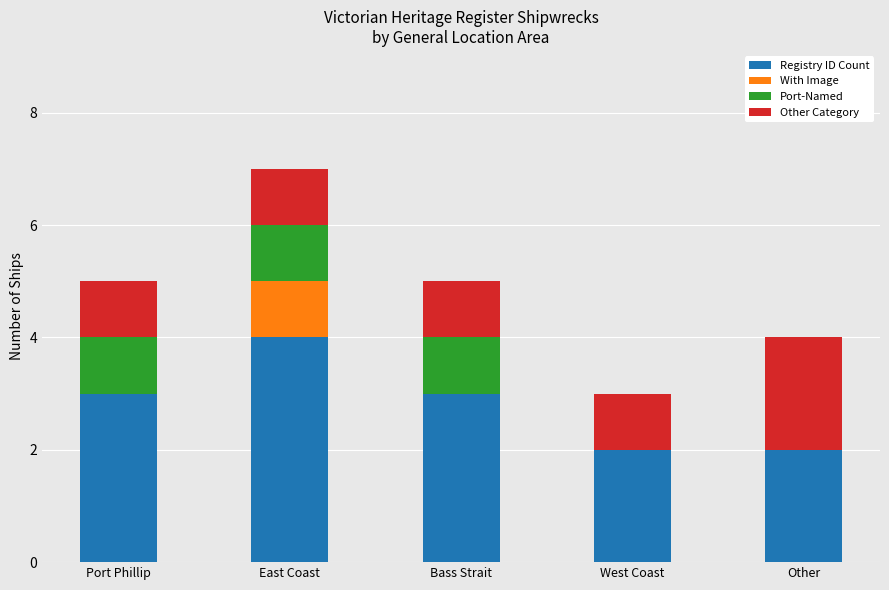

What are all the series names shown in the legend?

Registry ID Count, With Image, Port-Named, Other Category